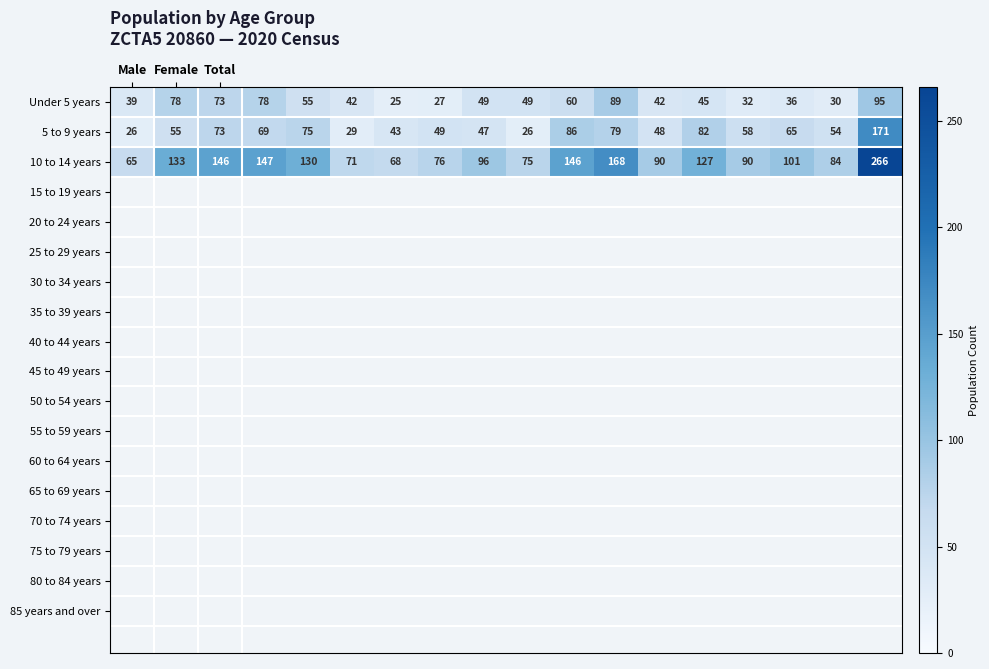

What is the lowest value of the Under 5 years series?

25